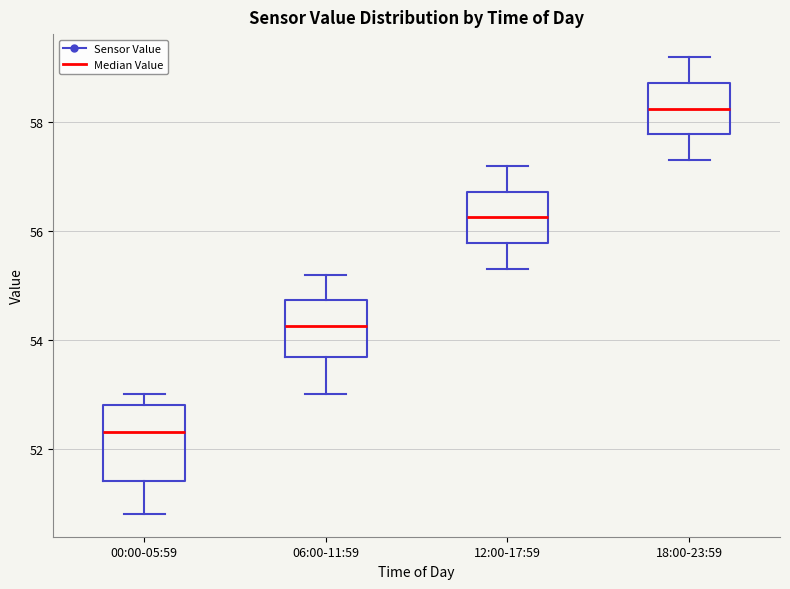

Which box's median line is the highest?

18:00-23:59